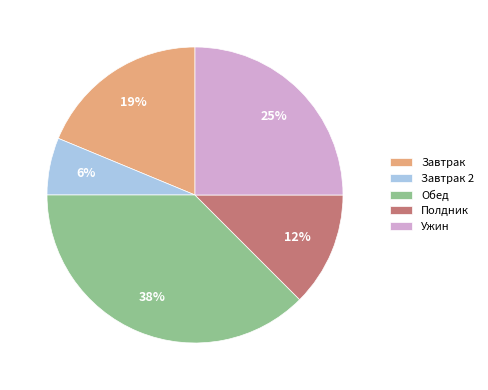

To the nearest percent, what percentage of the pie is Ужин?

25%